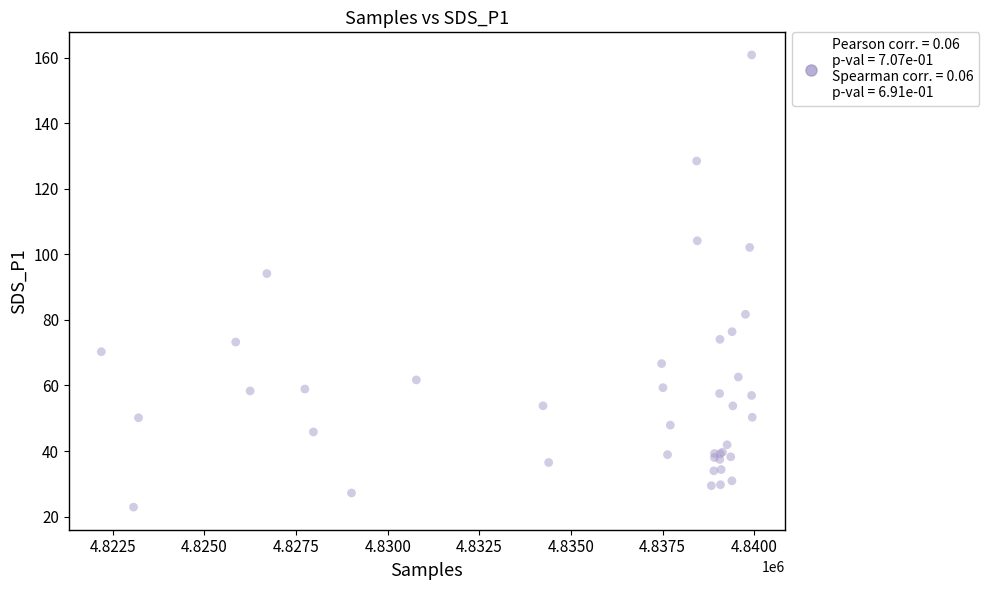

What Y value in the scatter plot is closest to 91?

94.1